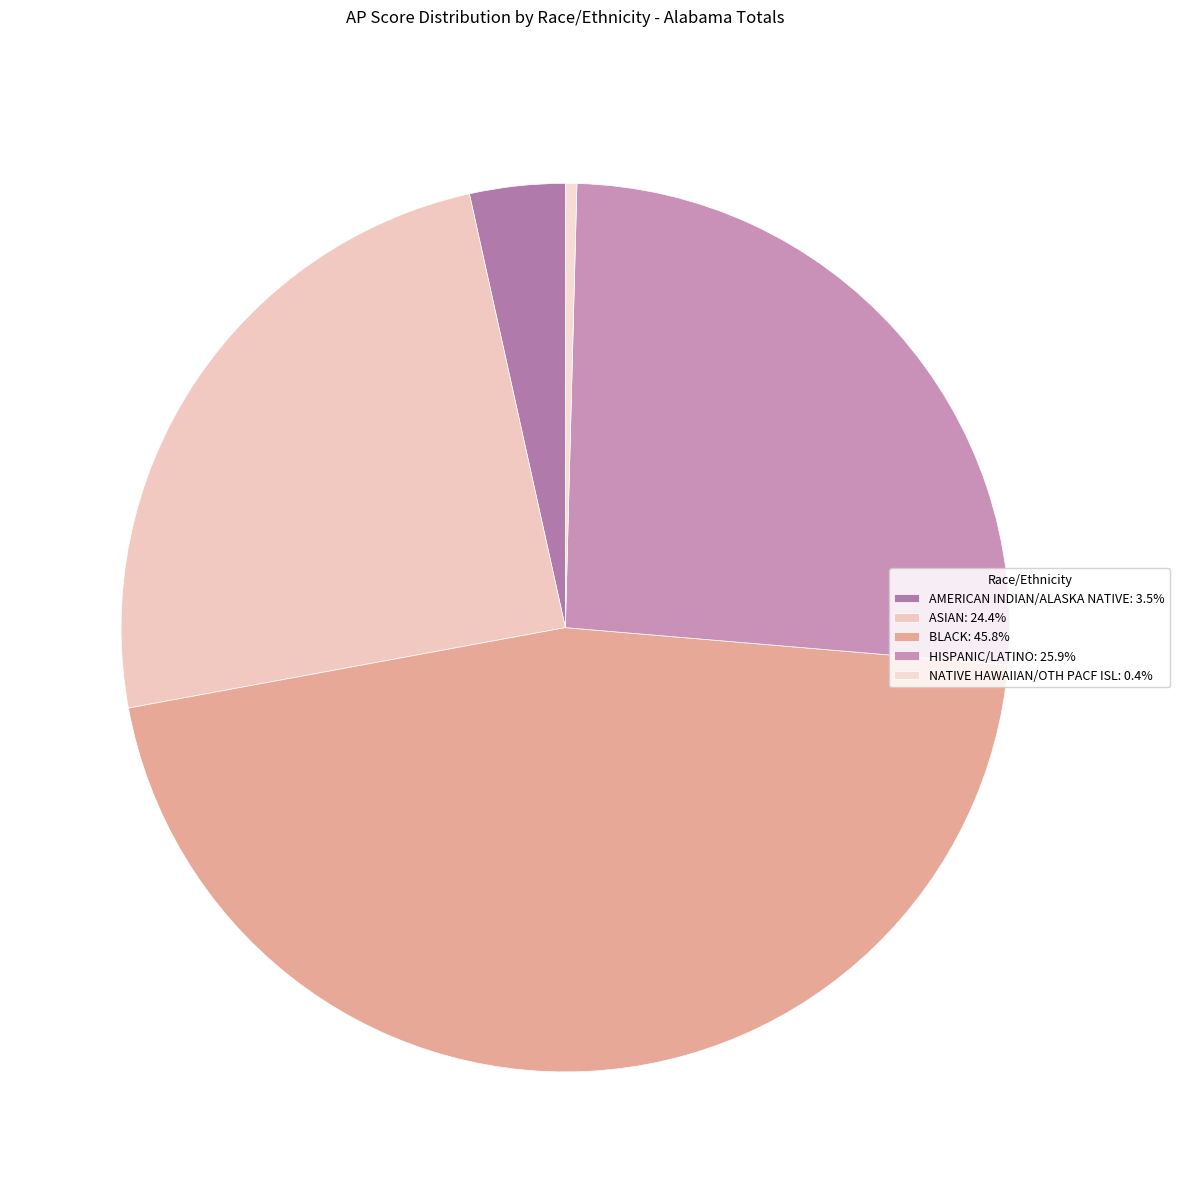

Is ASIAN the majority of the pie?

No